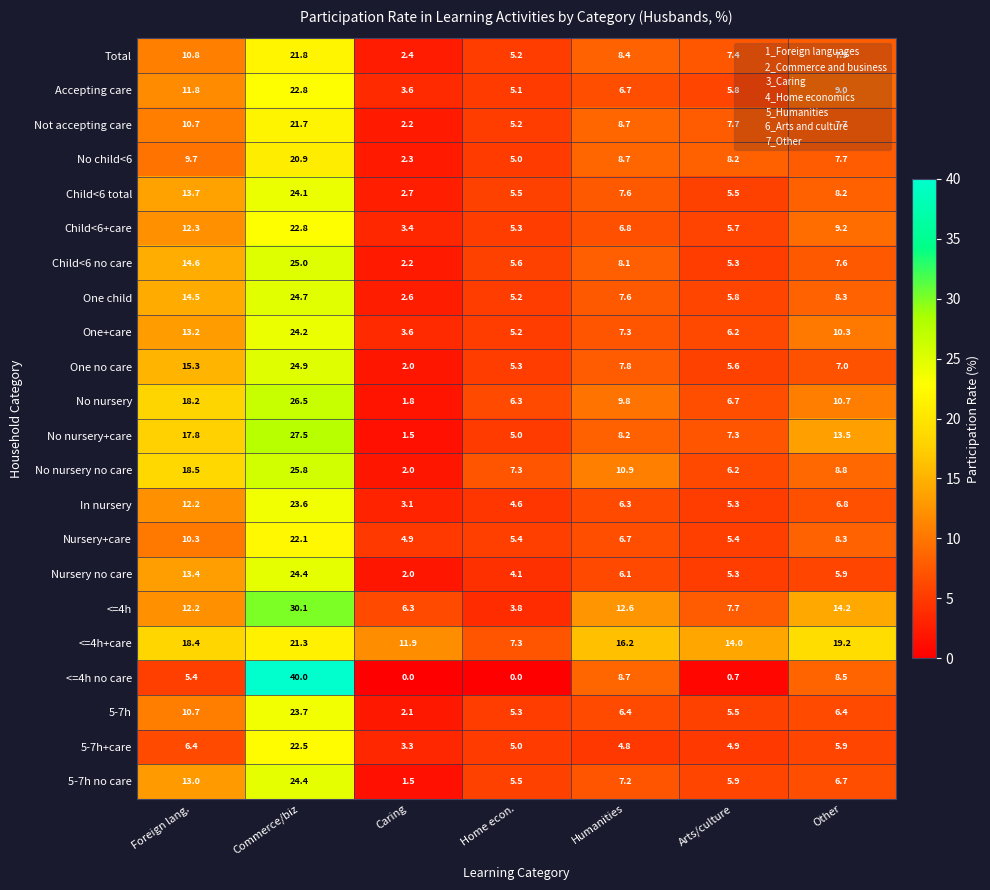

List the labels in order of One child value, largest first.

Commerce/biz, Foreign lang., Other, Humanities, Arts/culture, Home econ., Caring